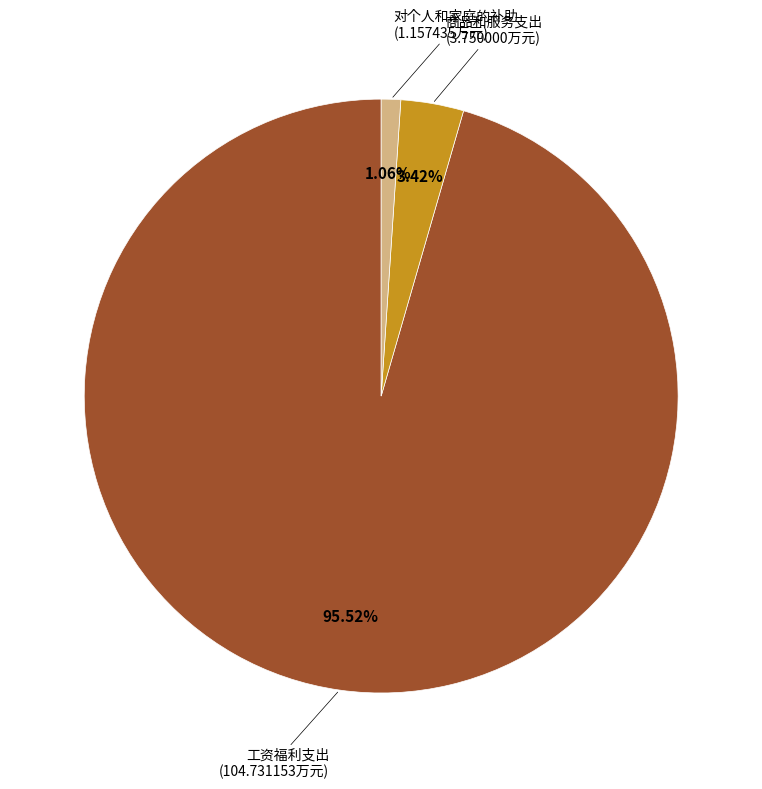

Is there a majority slice in this chart?

Yes